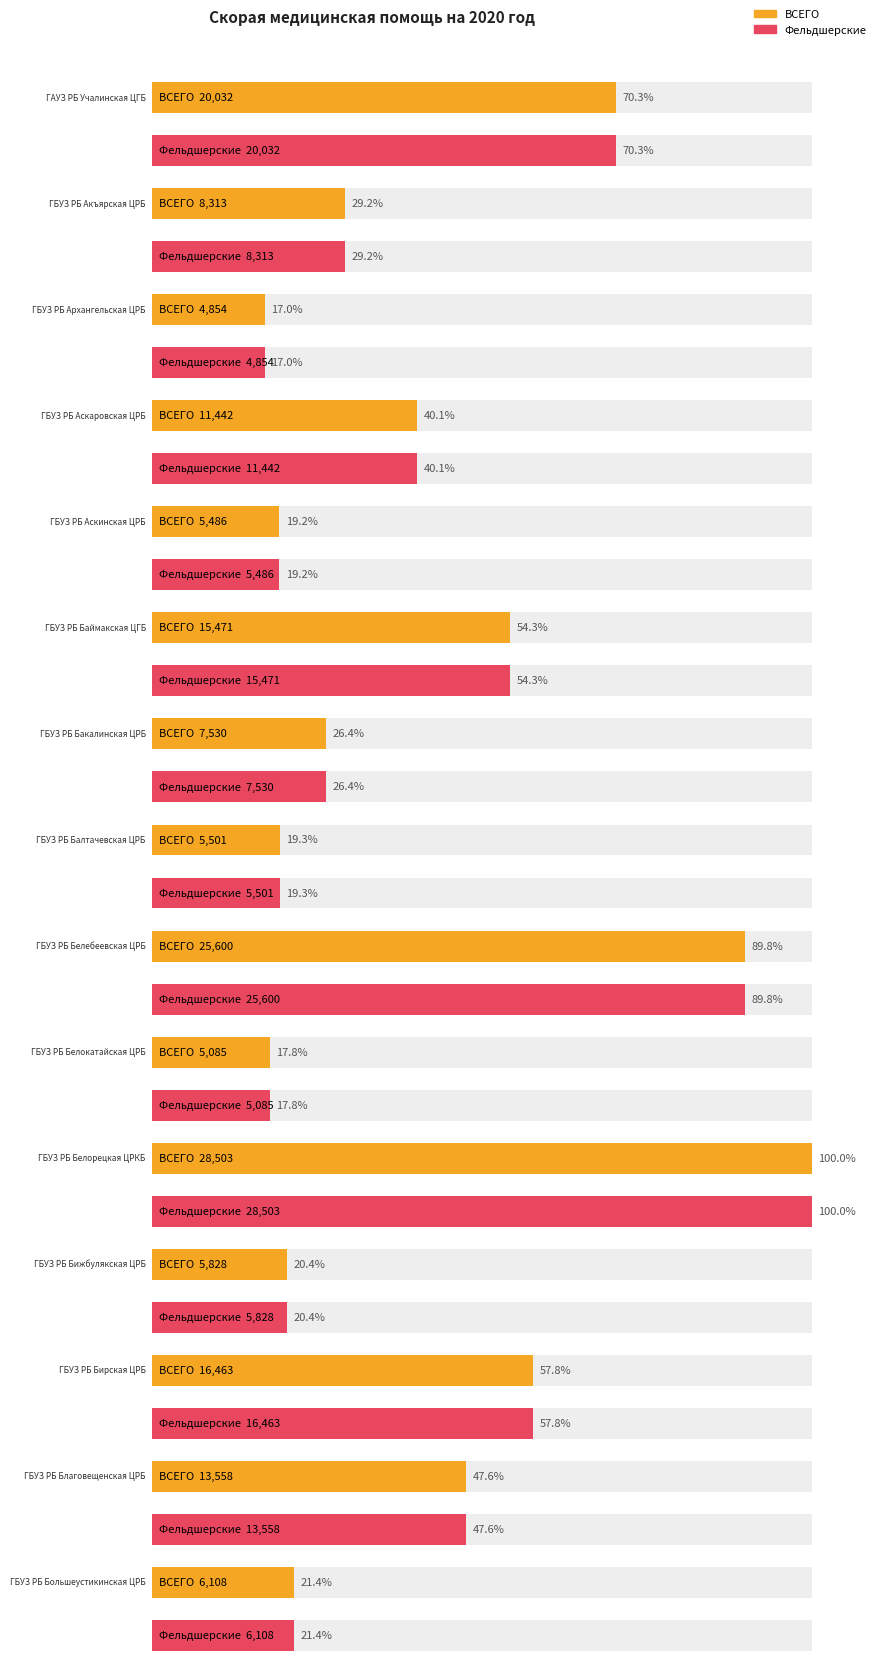

Reading left to right, what are all the values shown in this chart?

Фельдшерские: ГАУЗ РБ Учалинская ЦГБ=20032	ГБУЗ РБ Акъярская ЦРБ=8313	ГБУЗ РБ Архангельская ЦРБ=4854	ГБУЗ РБ Аскаровская ЦРБ=11442	ГБУЗ РБ Аскинская ЦРБ=5486	ГБУЗ РБ Баймакская ЦГБ=15471	ГБУЗ РБ Бакалинская ЦРБ=7530	ГБУЗ РБ Балтачевская ЦРБ=5501	ГБУЗ РБ Белебеевская ЦРБ=25600	ГБУЗ РБ Белокатайская ЦРБ=5085	ГБУЗ РБ Белорецкая ЦРКБ=28503	ГБУЗ РБ Бижбулякская ЦРБ=5828	ГБУЗ РБ Бирская ЦРБ=16463	ГБУЗ РБ Благовещенская ЦРБ=13558	ГБУЗ РБ Большеустикинская ЦРБ=6108
ВСЕГО: ГАУЗ РБ Учалинская ЦГБ=20032	ГБУЗ РБ Акъярская ЦРБ=8313	ГБУЗ РБ Архангельская ЦРБ=4854	ГБУЗ РБ Аскаровская ЦРБ=11442	ГБУЗ РБ Аскинская ЦРБ=5486	ГБУЗ РБ Баймакская ЦГБ=15471	ГБУЗ РБ Бакалинская ЦРБ=7530	ГБУЗ РБ Балтачевская ЦРБ=5501	ГБУЗ РБ Белебеевская ЦРБ=25600	ГБУЗ РБ Белокатайская ЦРБ=5085	ГБУЗ РБ Белорецкая ЦРКБ=28503	ГБУЗ РБ Бижбулякская ЦРБ=5828	ГБУЗ РБ Бирская ЦРБ=16463	ГБУЗ РБ Благовещенская ЦРБ=13558	ГБУЗ РБ Большеустикинская ЦРБ=6108